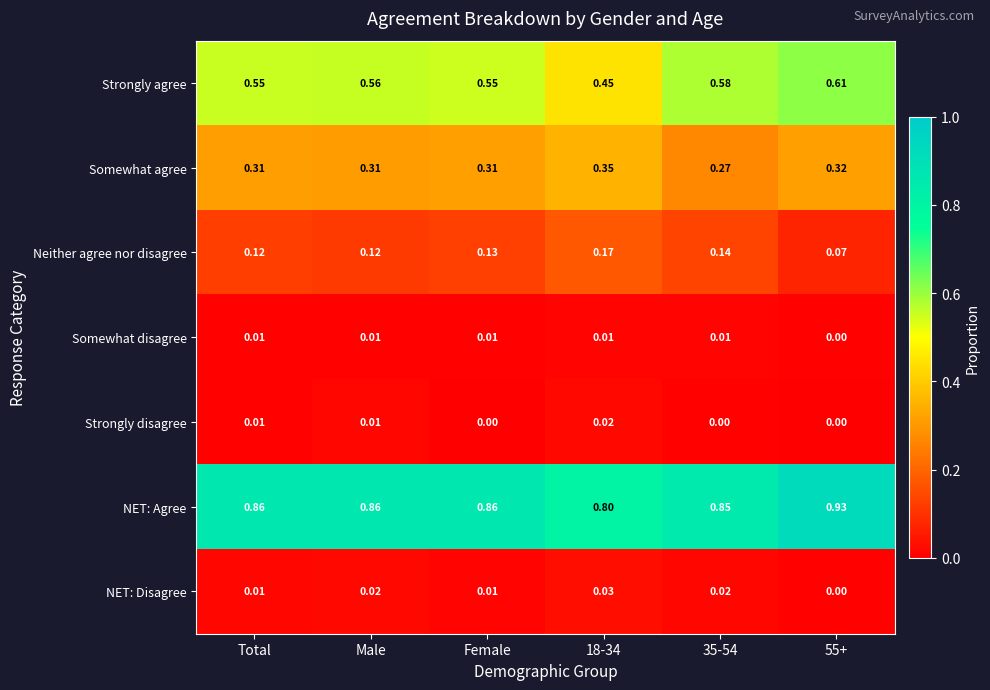

Which series has the largest range (max minus min)?

Strongly agree